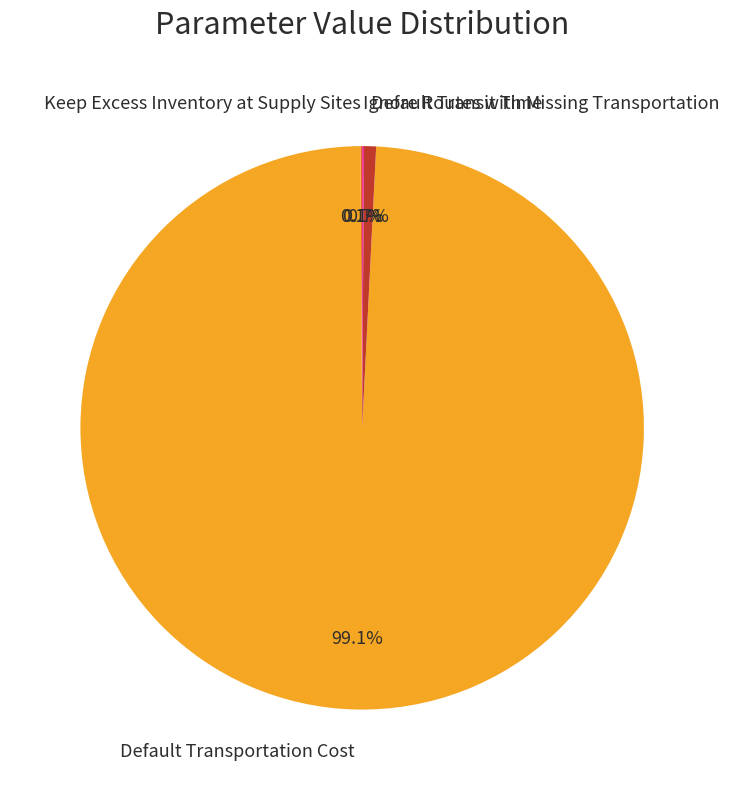

True or false: Default Transportation Cost accounts for 88% of the total.

False